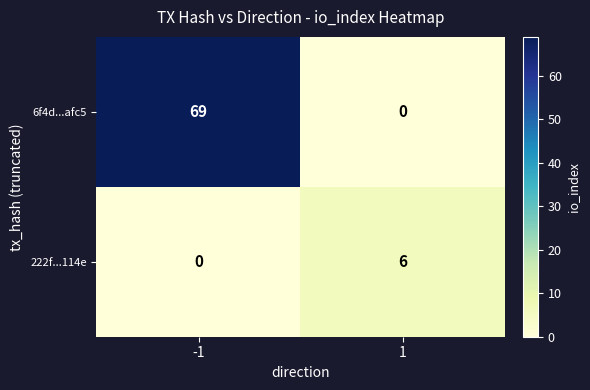

How many data points in 6f4d...afc5 are less than 69?

1